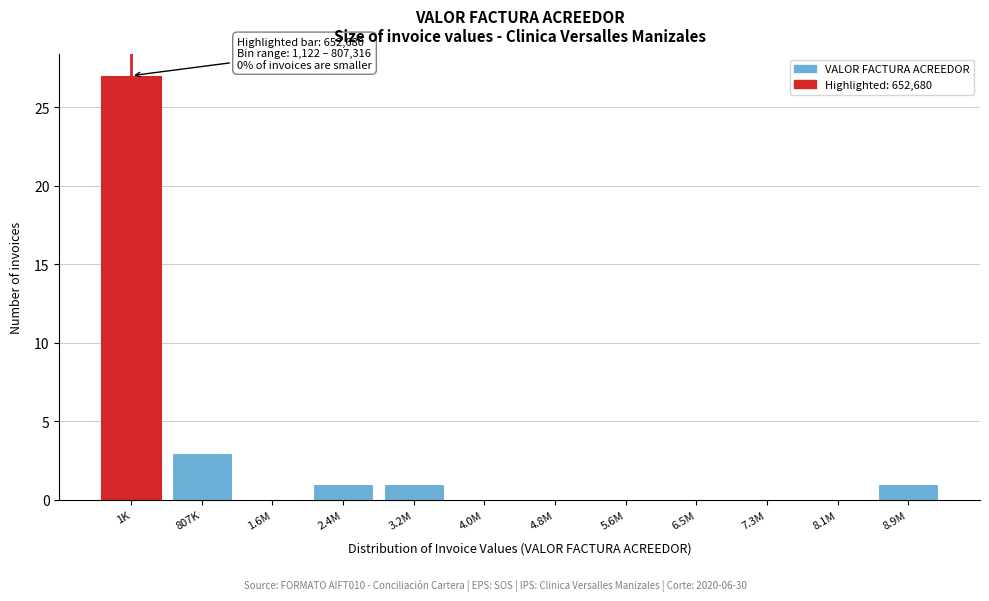

Reading right to left, list all the values displayed in this chart.

8.9M=1	8.1M=0	7.3M=0	6.5M=0	5.6M=0	4.8M=0	4.0M=0	3.2M=1	2.4M=1	1.6M=0	807K=3	1K=27